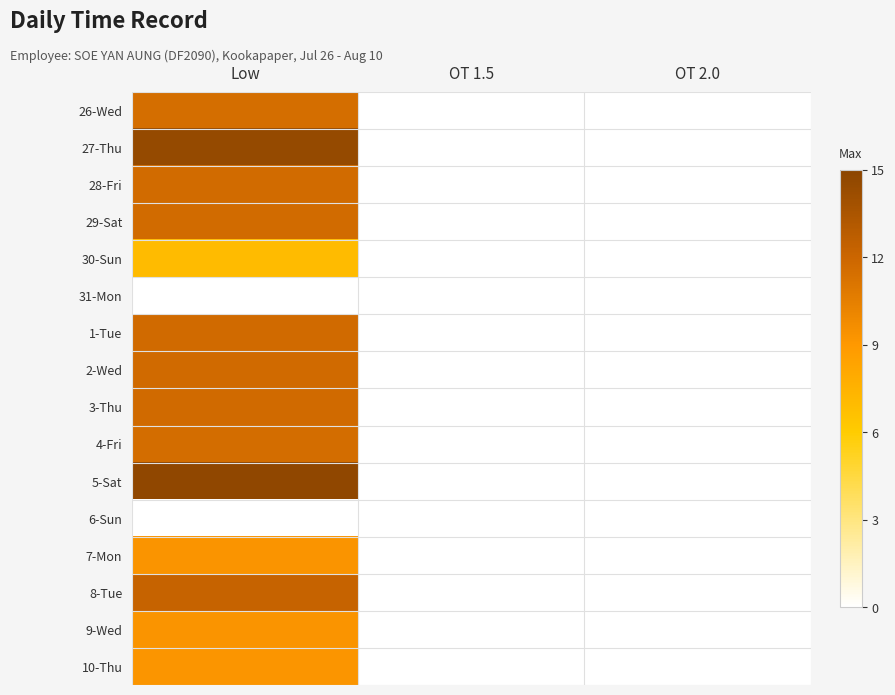

At how many categories does at least one series exceed 2?

1